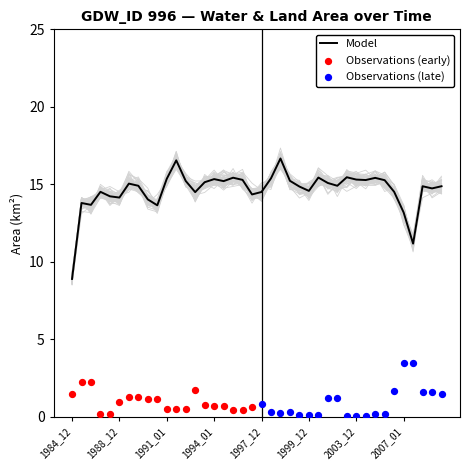

At which category is the sum across all series the highest?

1991_05